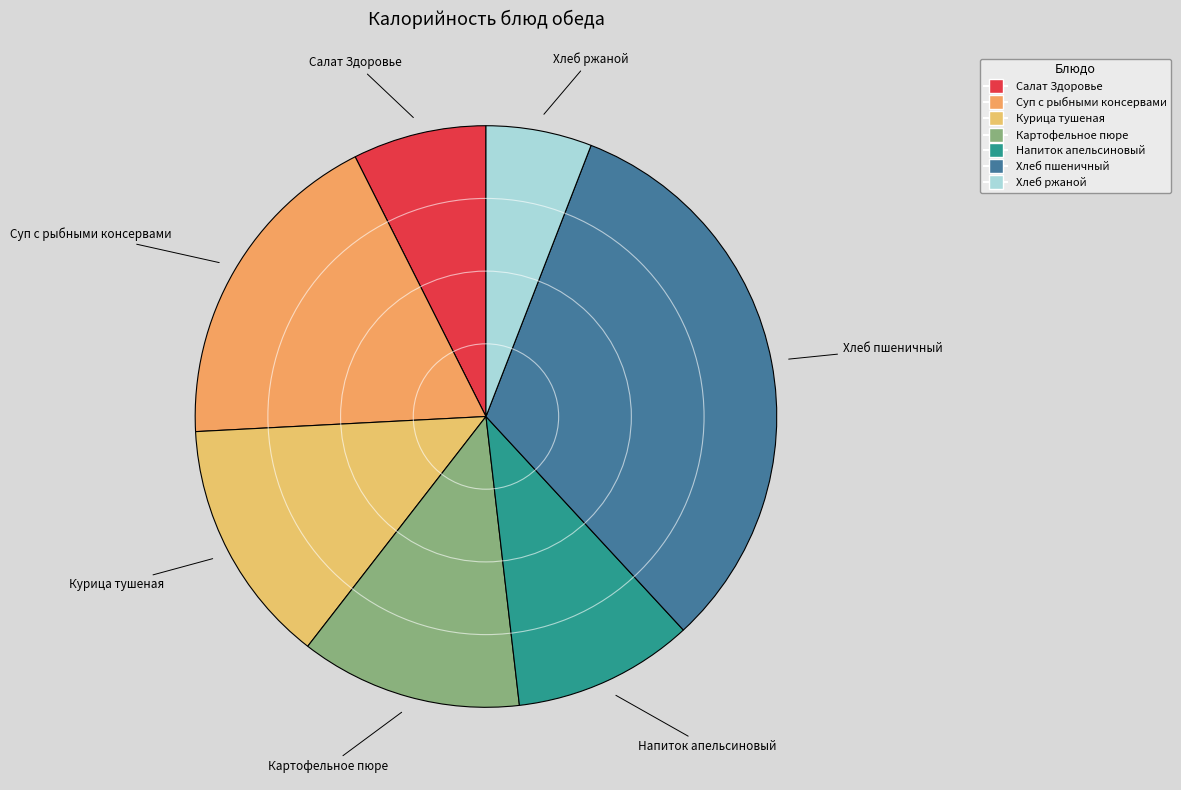

What is the ratio of the value at Напиток апельсиновый to the value at Курица тушеная?

0.7